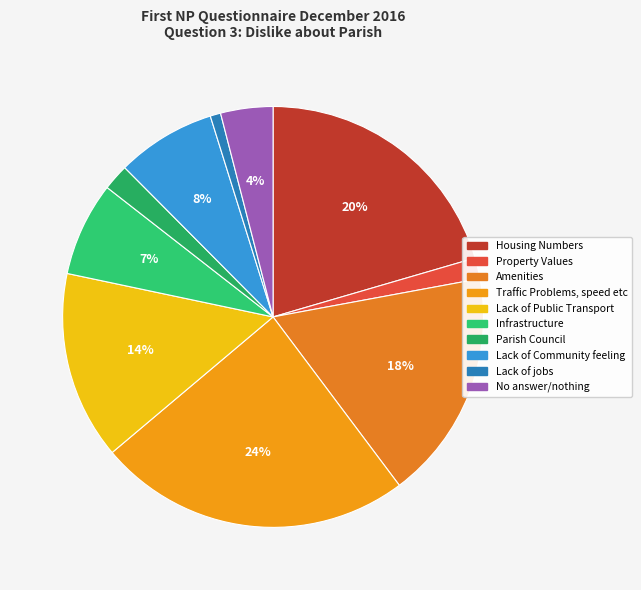

To the nearest percent, what percentage of the pie is Infrastructure?

7%